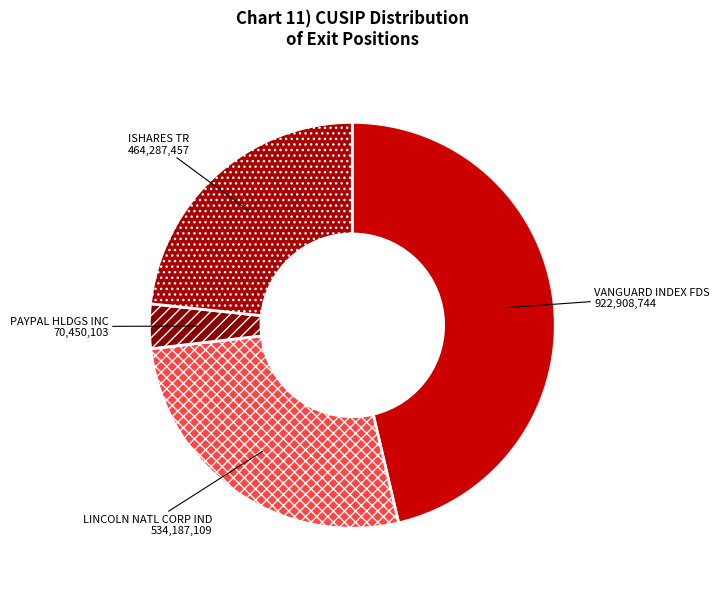

What is the smallest slice in the pie chart?

PAYPAL HLDGS INC